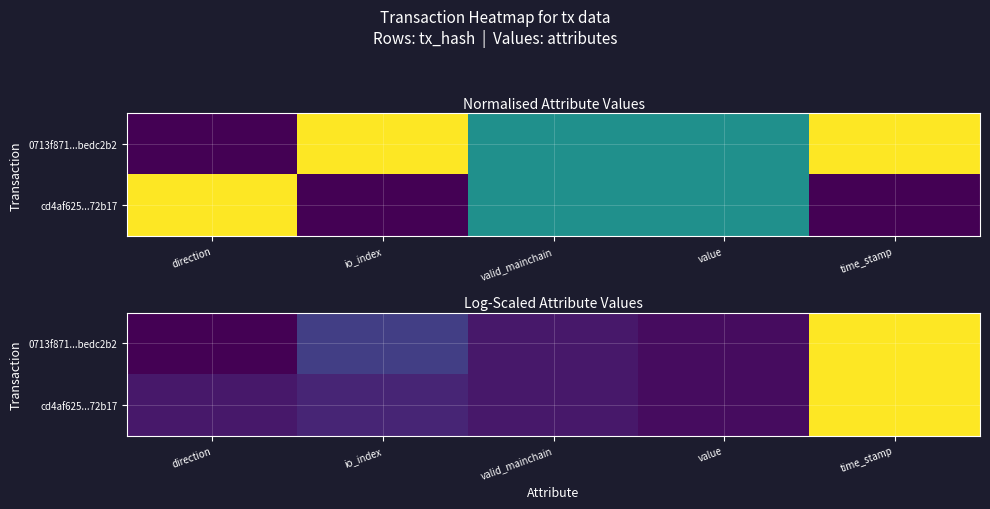

At which category is the sum across all series the highest?

time_stamp